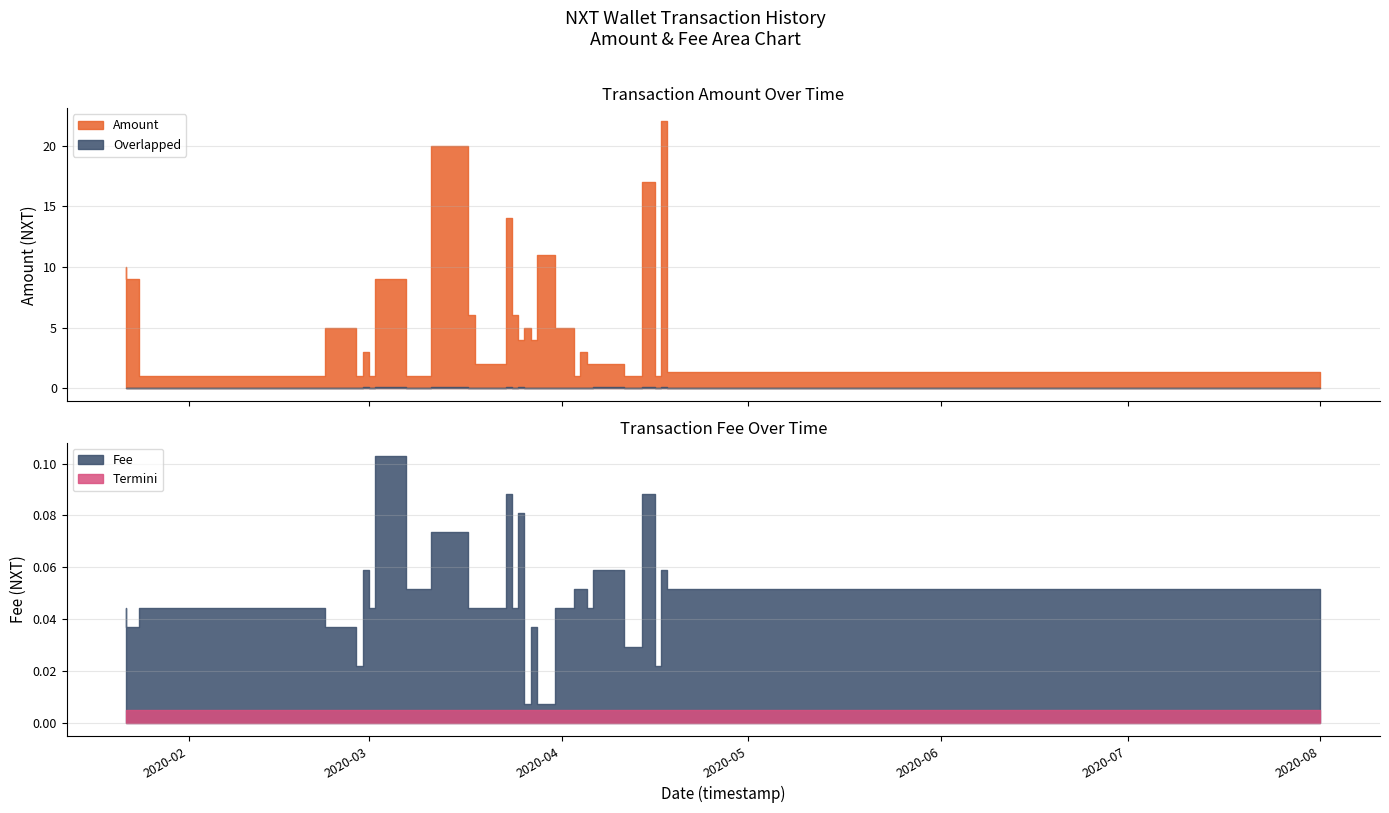

True or false: Fee and Amount cross at least once.

False